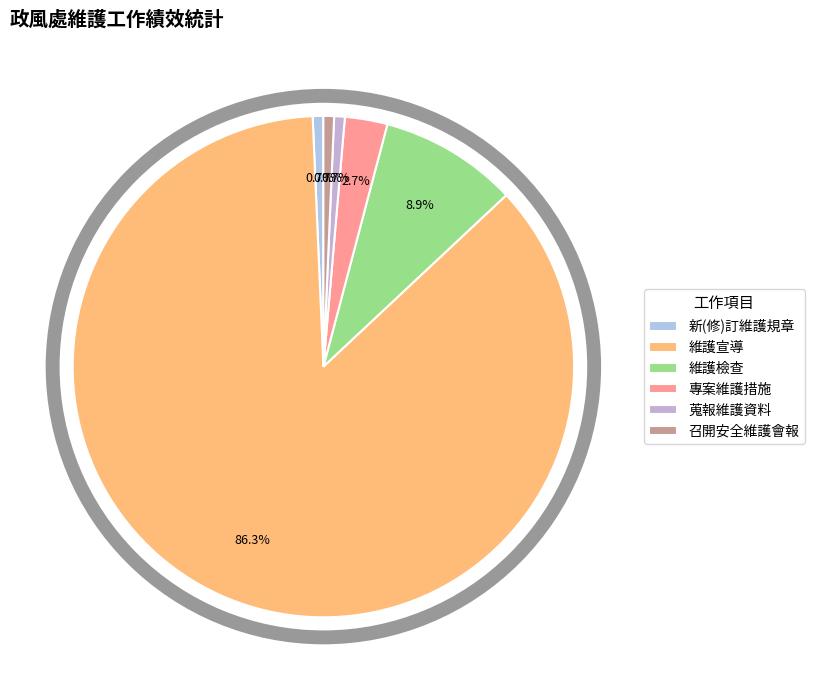

What percentage is the 專案維護措施 slice, to the nearest percent?

3%